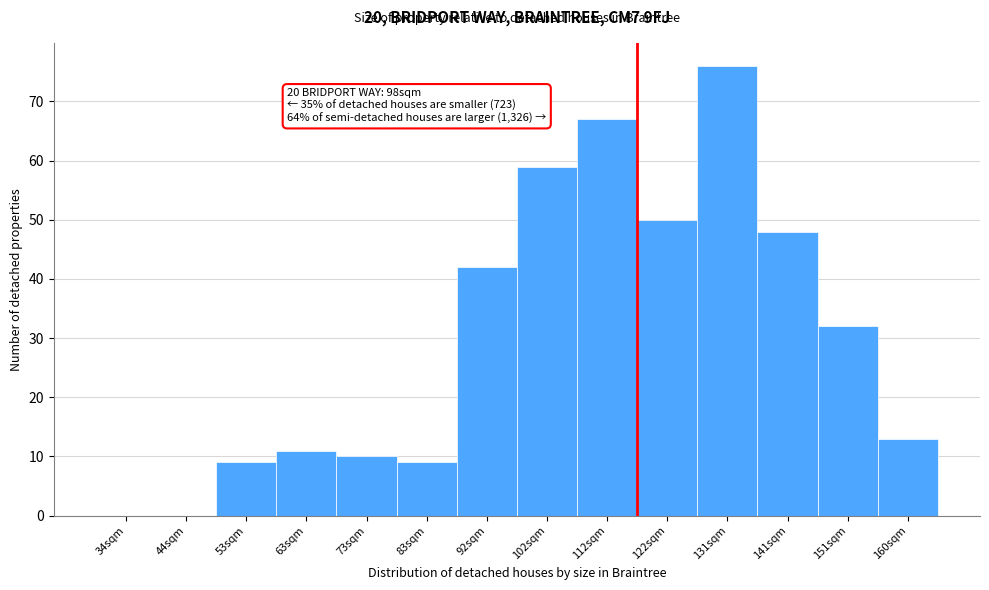

Reading left to right, transcribe all the data shown in this chart.

34sqm=0	44sqm=0	53sqm=9	63sqm=11	73sqm=10	83sqm=9	92sqm=42	102sqm=59	112sqm=67	122sqm=50	131sqm=76	141sqm=48	151sqm=32	160sqm=13